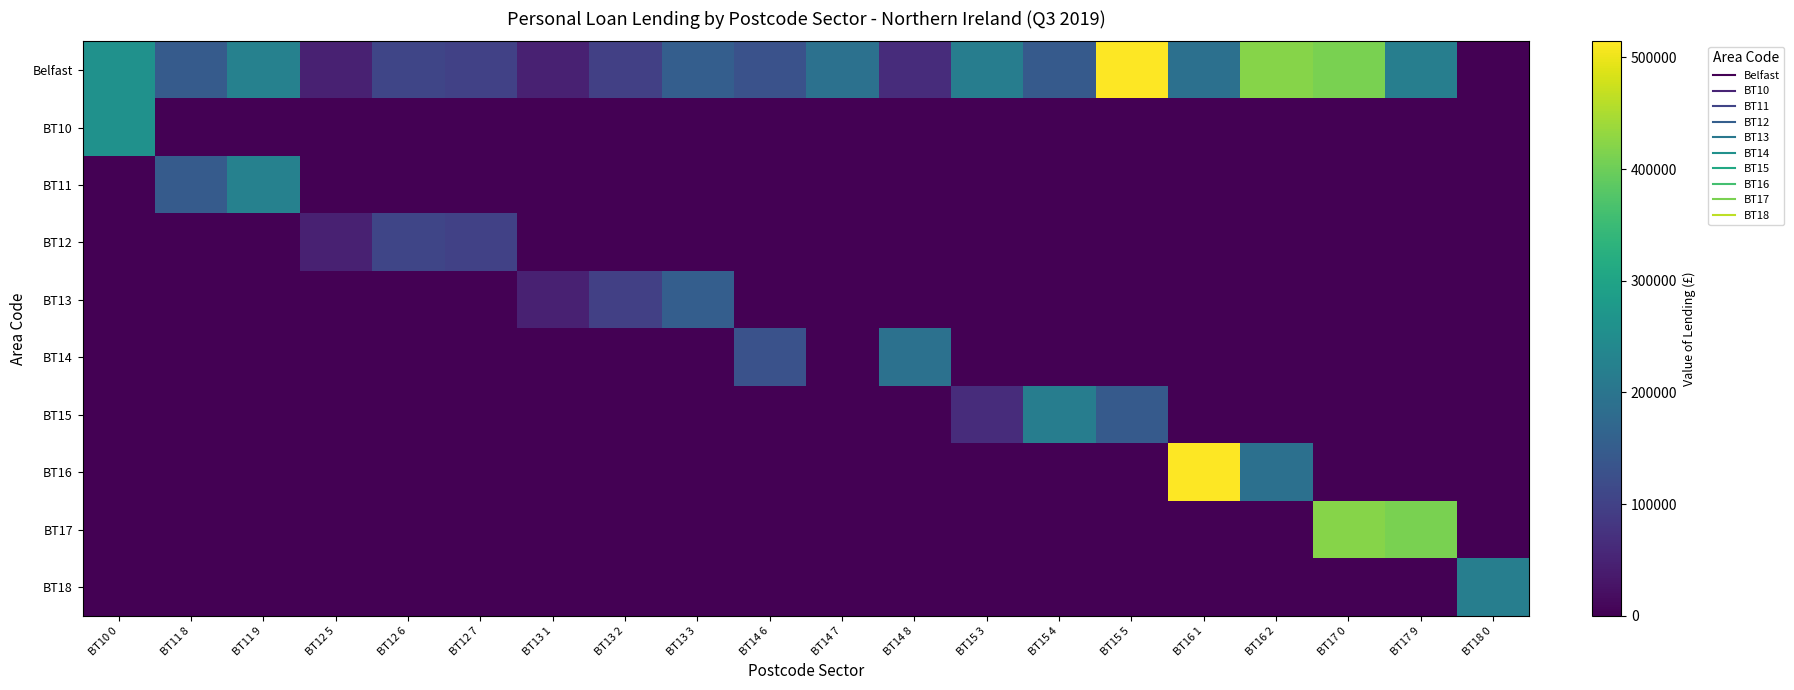

At how many categories does at least one series exceed 262149?

5